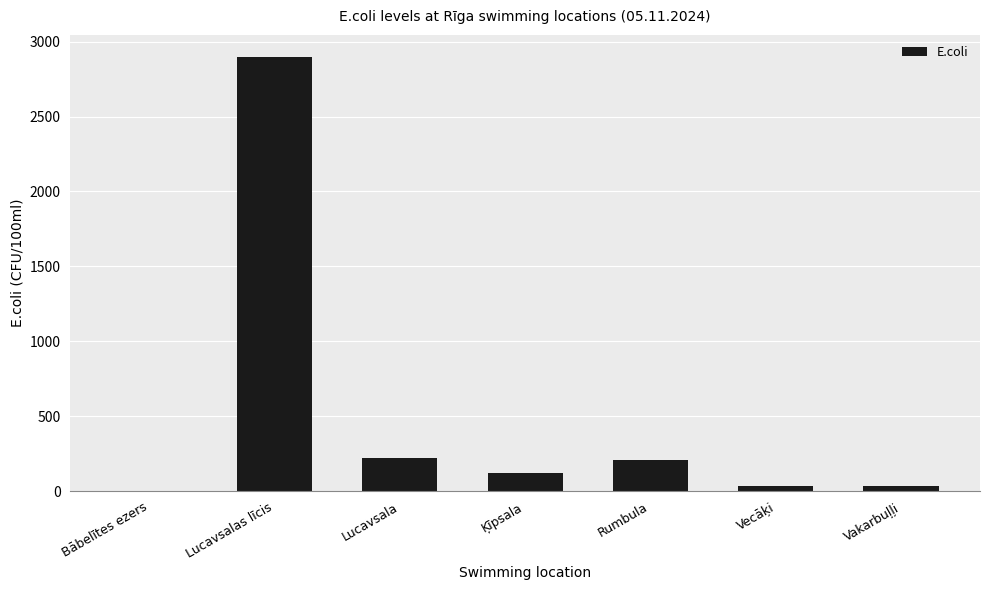

Approximately how many times larger is the value at Lucavsalas līcis compared to Rumbula?

13.8